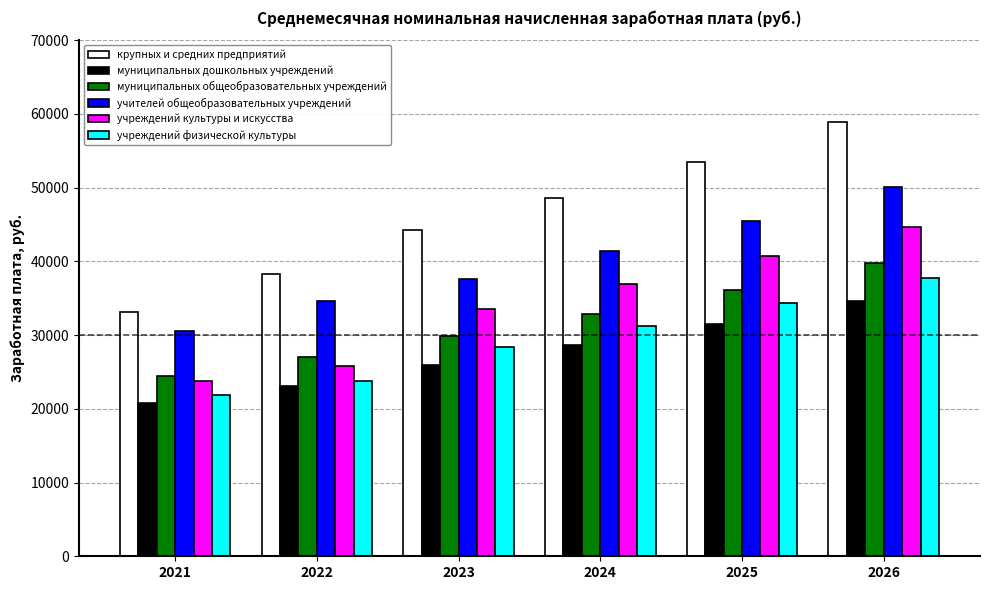

What is the value of the учреждений культуры и искусства bar at the 6th from the left?

44728.0